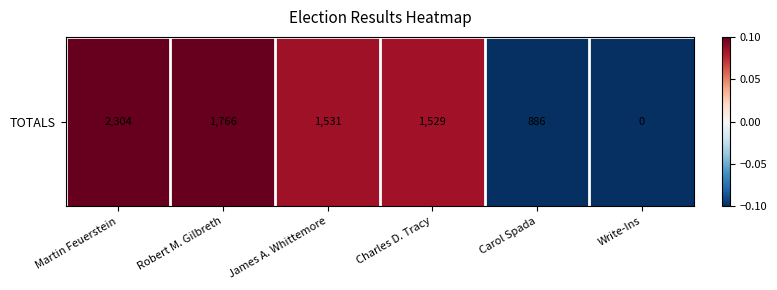

The value at Carol Spada is -0.1. True or false?

False